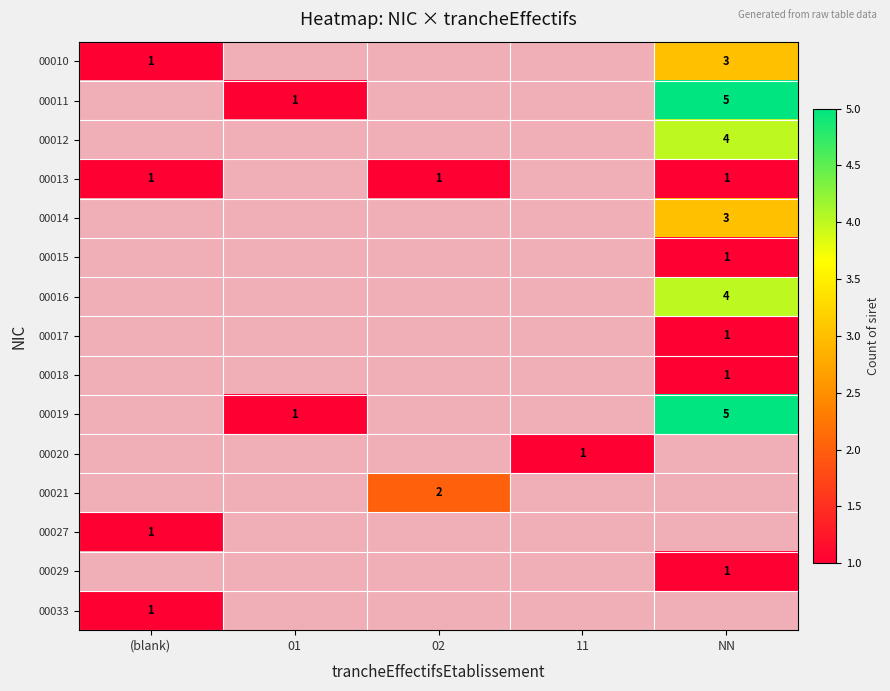

The value of 00018 at NN is 2. True or false?

False